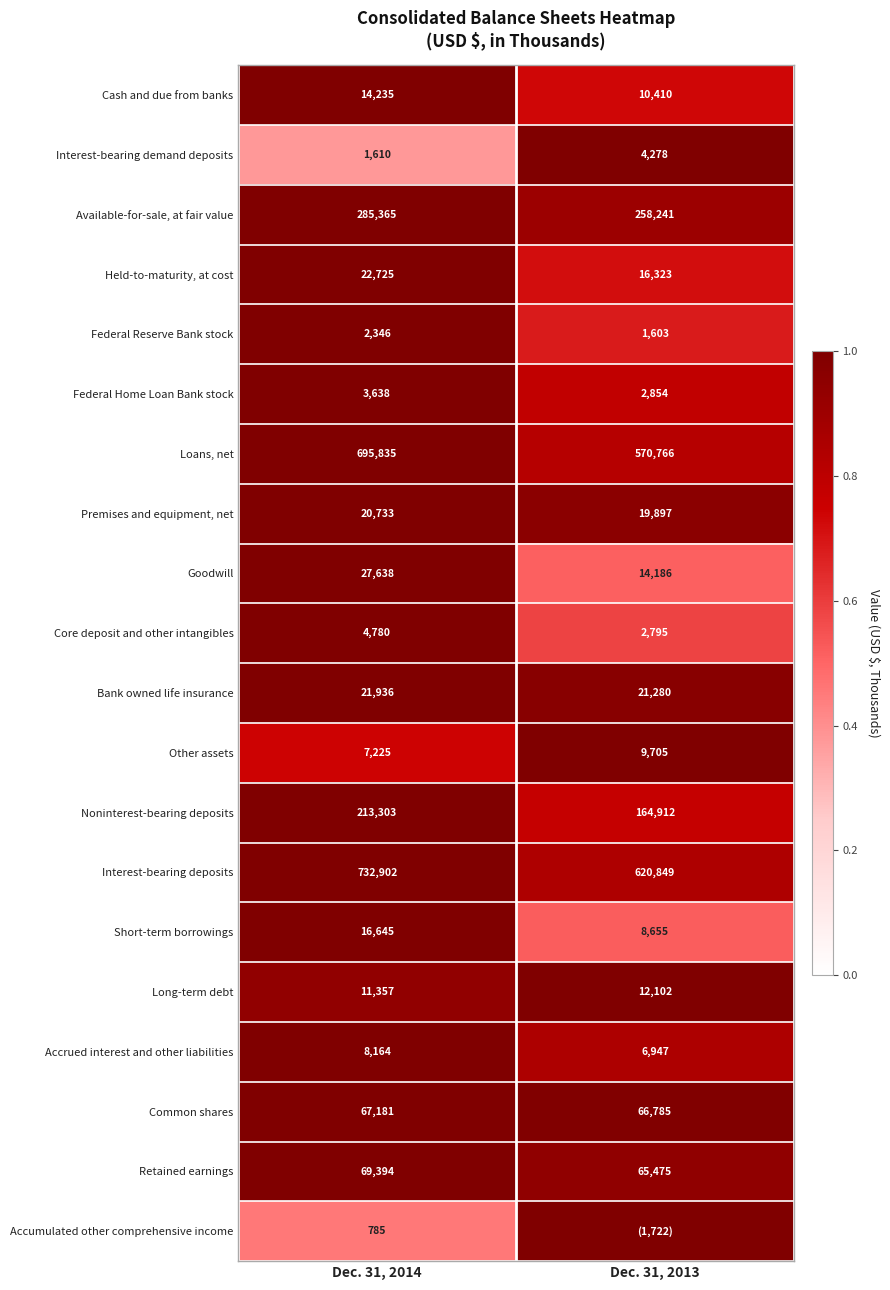

Rank the categories by Bank owned life insurance value from highest to lowest.

Dec. 31, 2014, Dec. 31, 2013